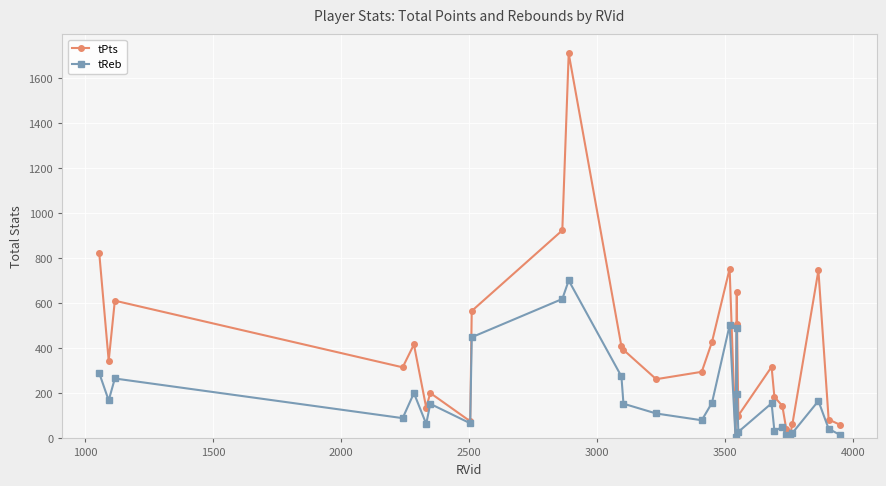

How many categories are shown in the chart?

30